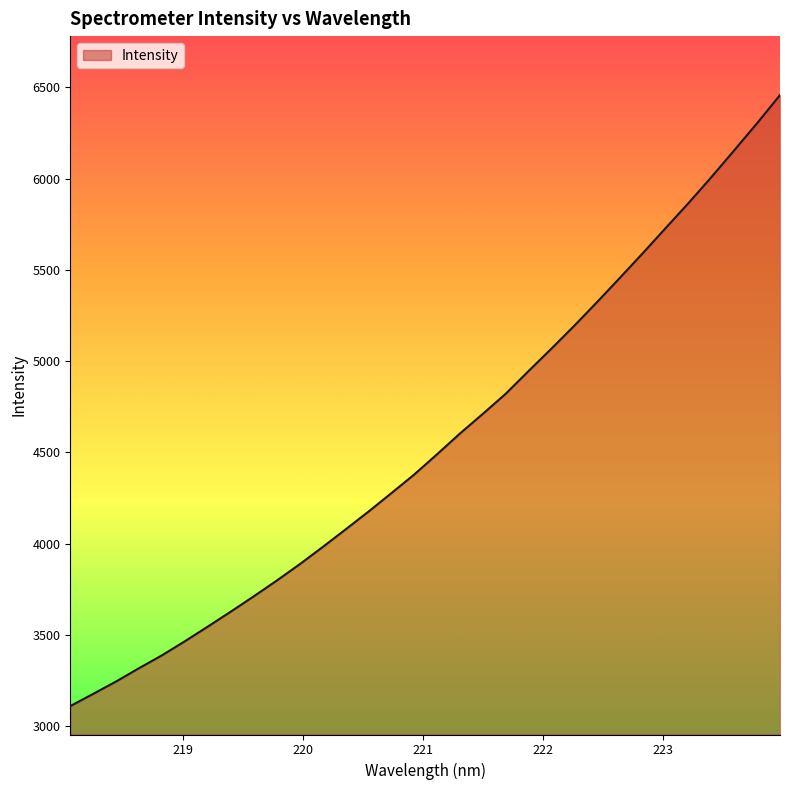

What is the smallest value displayed?

3110.9